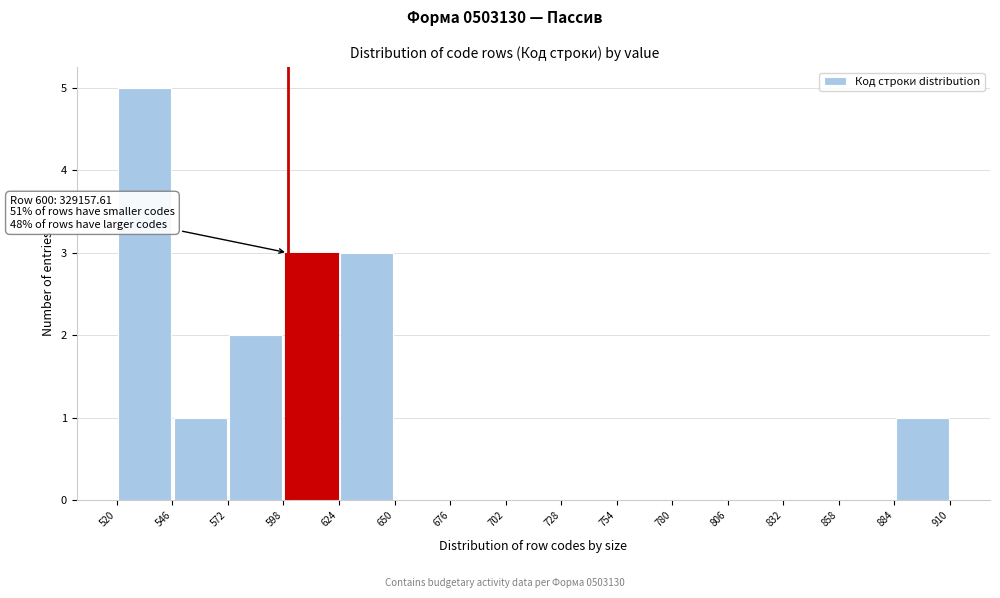

Which range on the x-axis has the tallest bar?

520 to 546